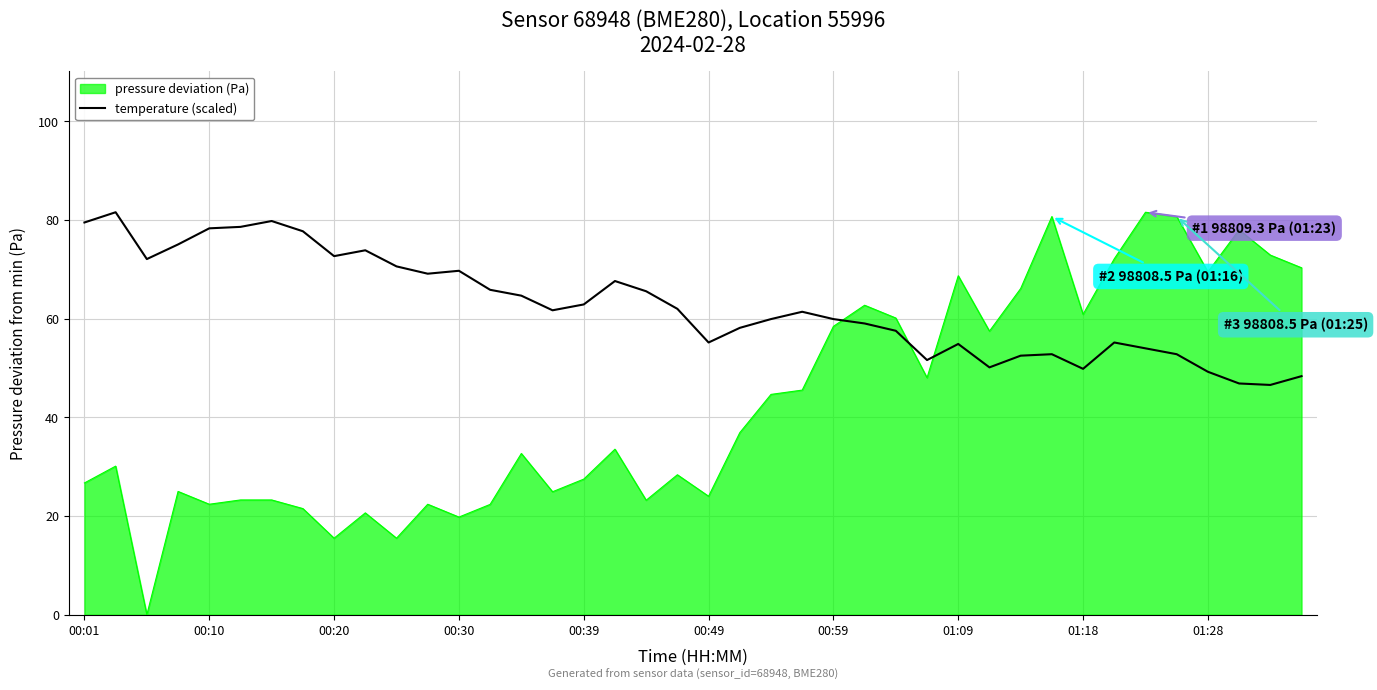

Which series has the largest total across all categories?

temperature (scaled)